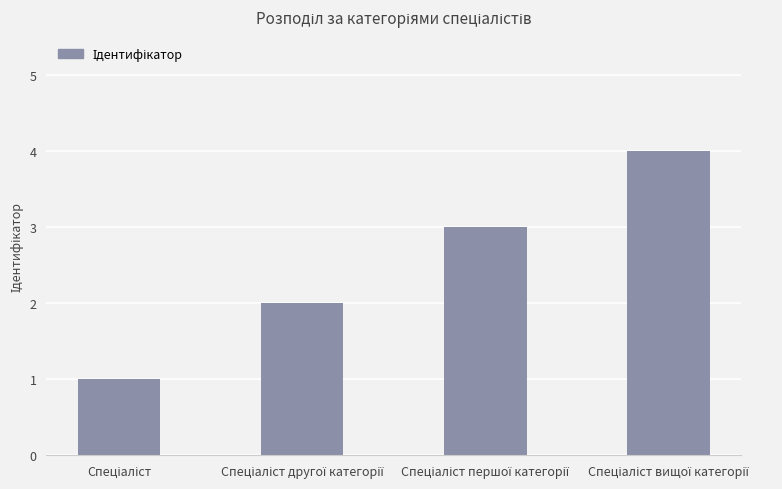

How many values are between 2 and 4?

3